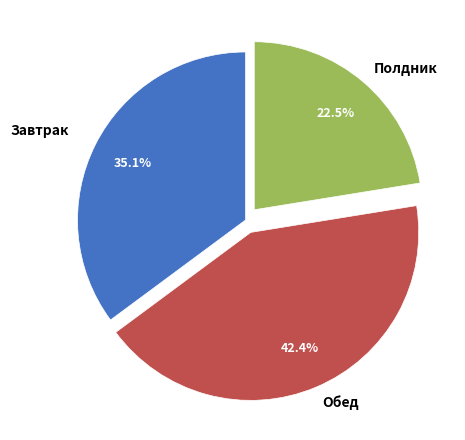

Is there any slice that represents more than half of the pie?

No